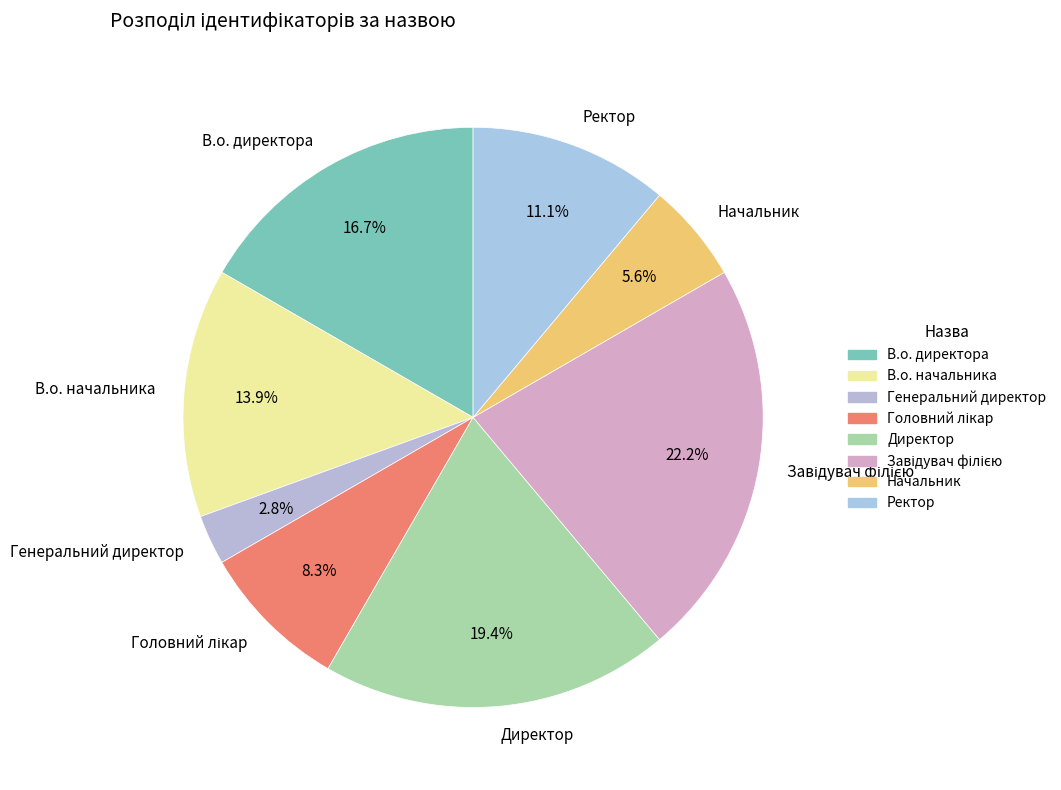

To the nearest percent, what is the difference between the largest and smallest slice percentages?

19%